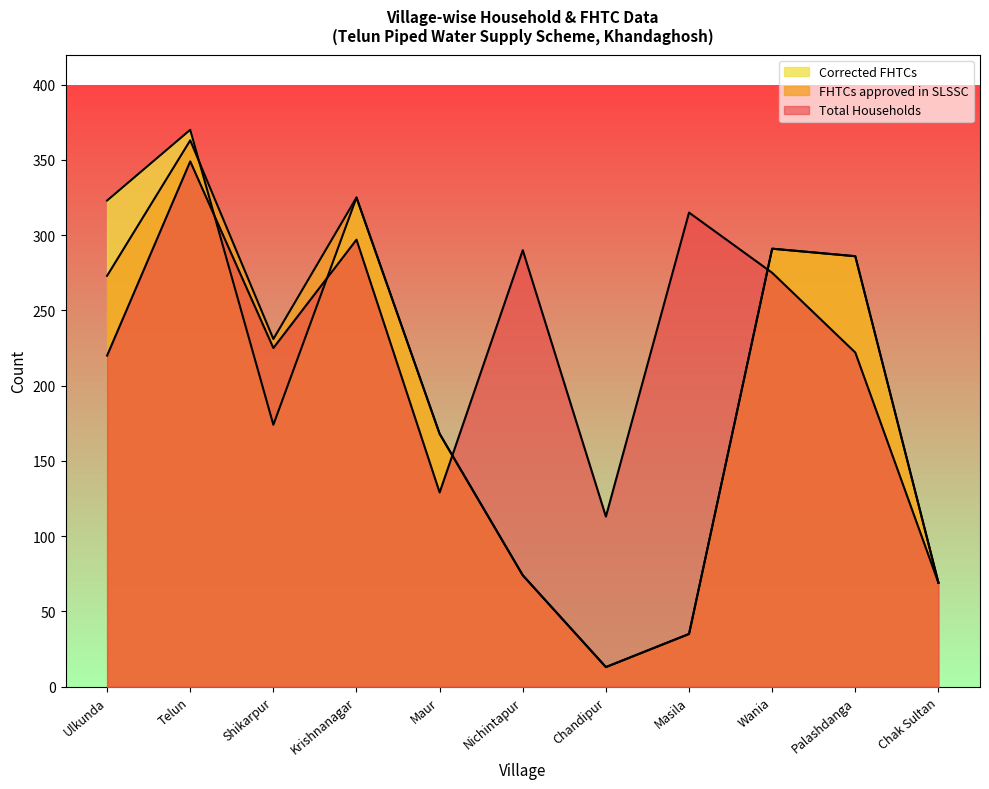

Reading left to right, transcribe all the data shown in this chart.

Total Households: Ulkunda=220	Telun=349	Shikarpur=225	Krishnanagar=297	Maur=129	Nichintapur=290	Chandipur=113	Masila=315	Wania=275	Palashdanga=222	Chak Sultan=69
FHTCs approved in SLSSC: Ulkunda=273	Telun=363	Shikarpur=231	Krishnanagar=325	Maur=168	Nichintapur=74	Chandipur=13	Masila=35	Wania=291	Palashdanga=286	Chak Sultan=69
Corrected FHTCs: Ulkunda=323	Telun=370	Shikarpur=174	Krishnanagar=325	Maur=168	Nichintapur=74	Chandipur=13	Masila=35	Wania=291	Palashdanga=286	Chak Sultan=69